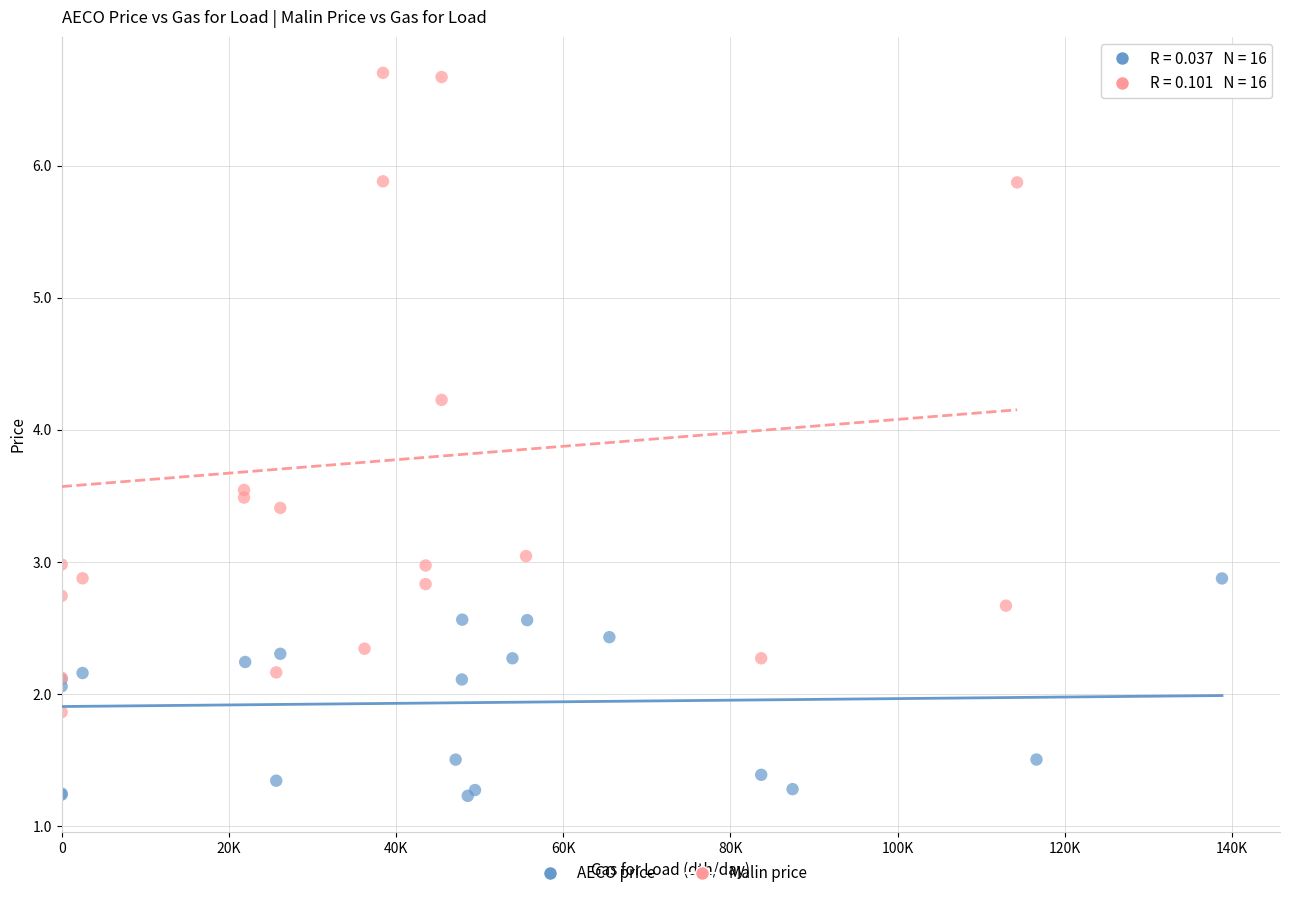

Which series reaches the minimum Y coordinate?

AECO price